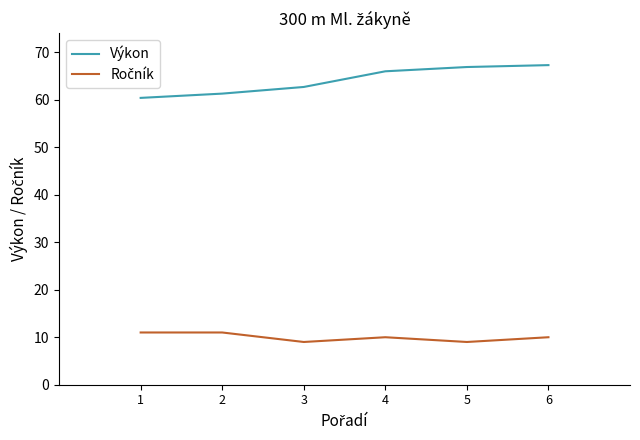

True or false: Výkon has more than 1 interior local peaks.

False